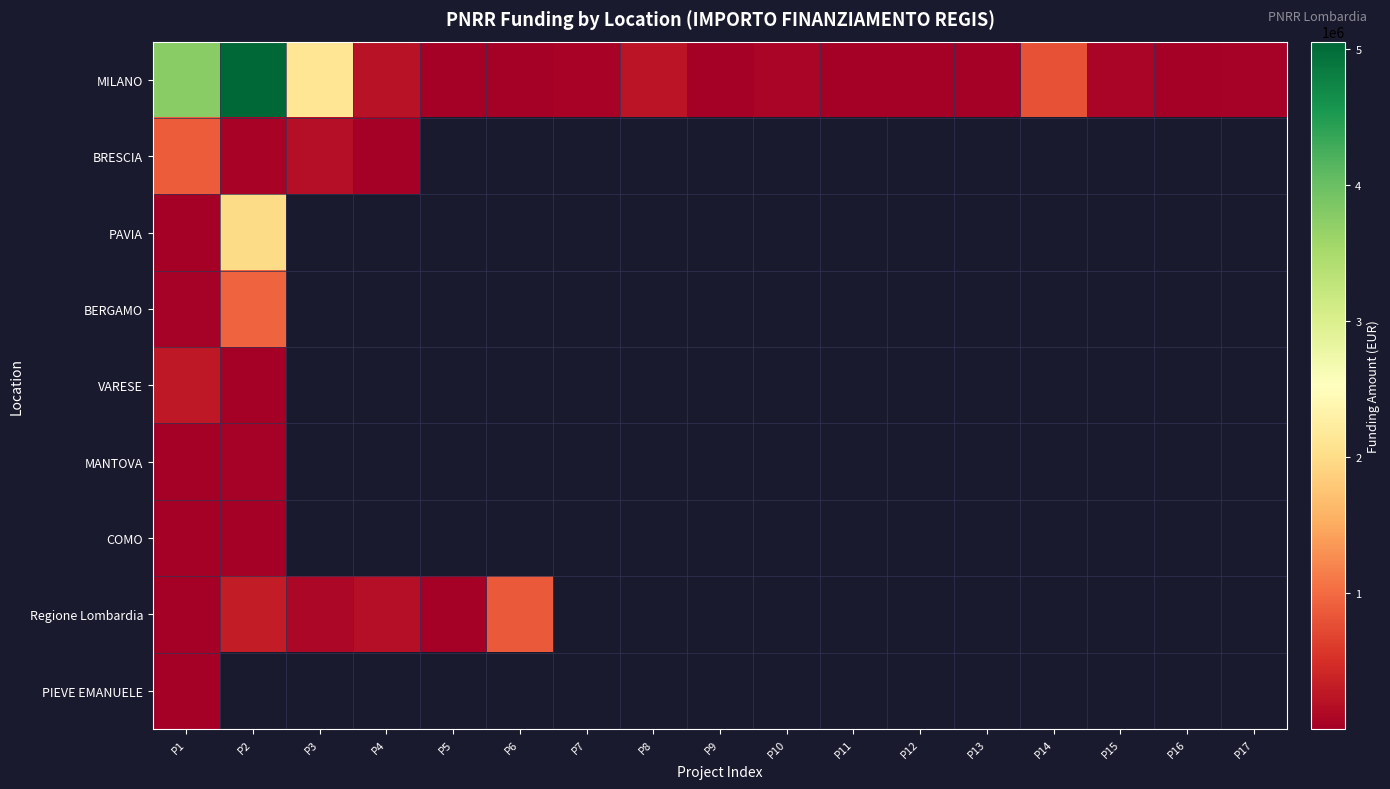

At how many categories does at least one series exceed 3129305?

2